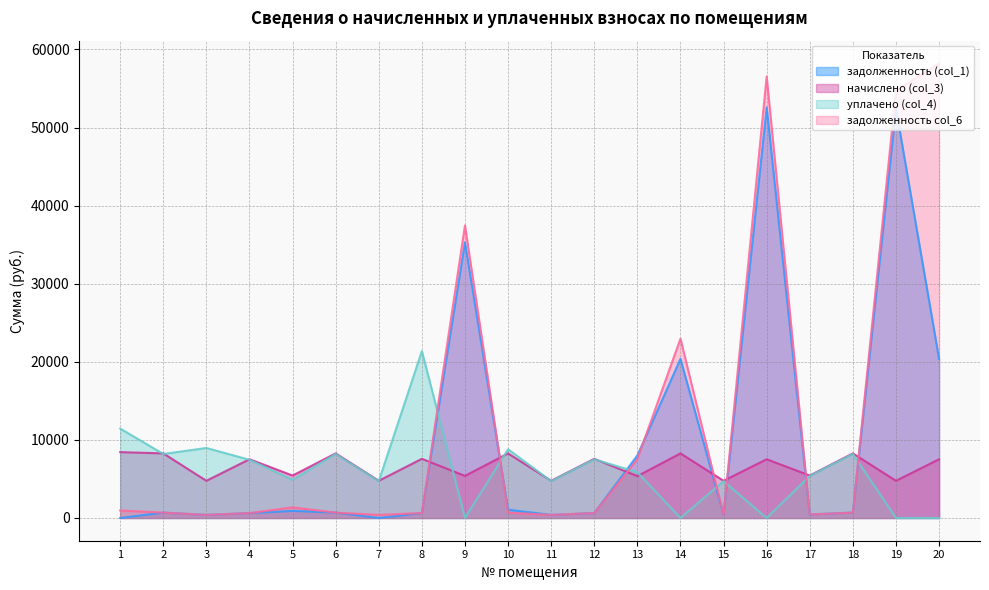

At which label does начислено (col_3) first exceed 7520?

1